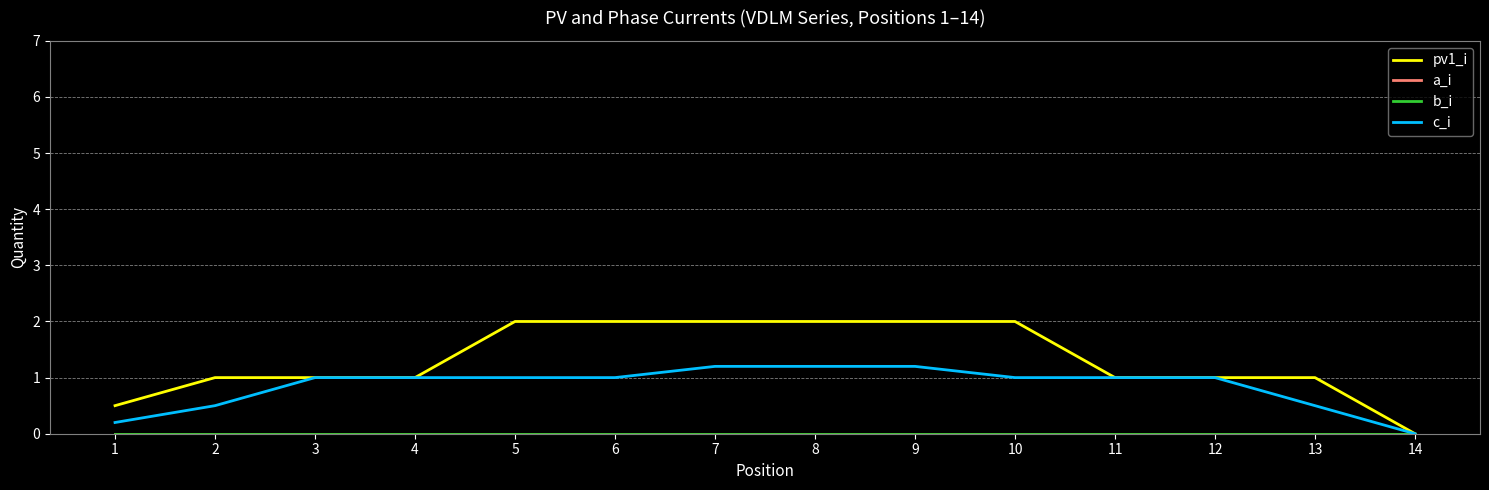

Is the value of c_i at 3 greater than the value of a_i at 10?

Yes